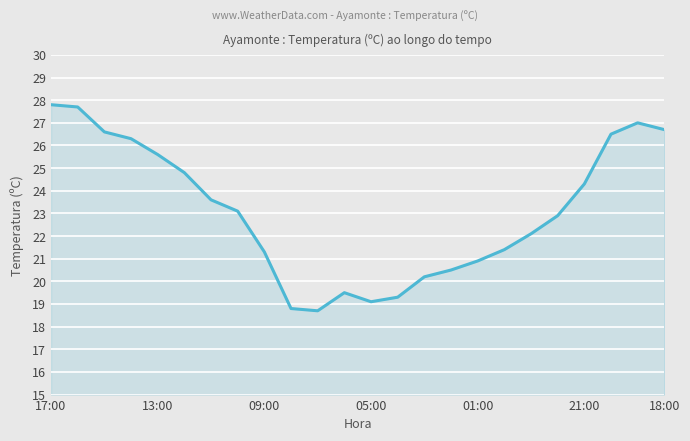

What is the greatest value displayed?

27.8